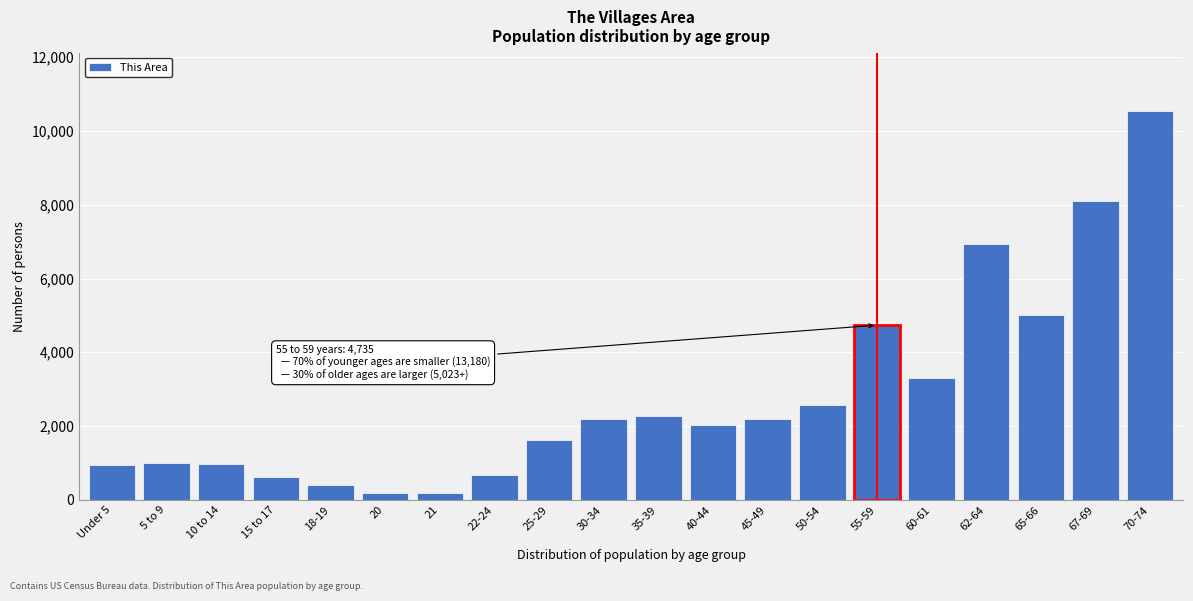

What is the maximum value shown in the chart?

10540